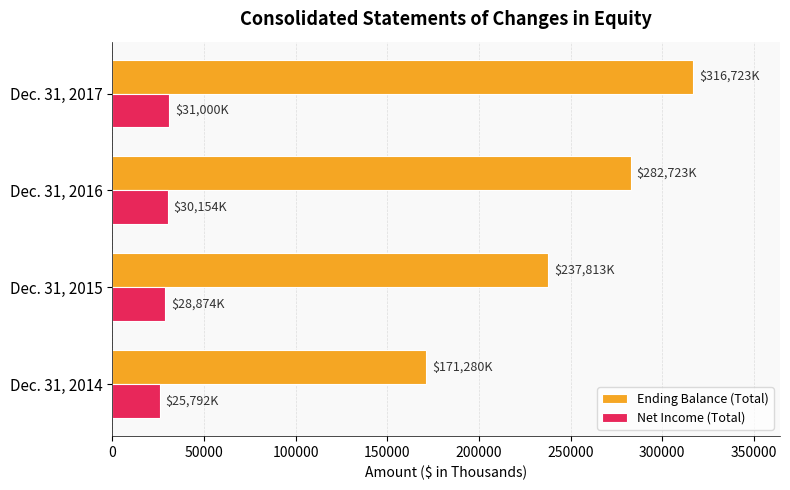

Which series has the largest range (max minus min)?

Ending Balance (Total)